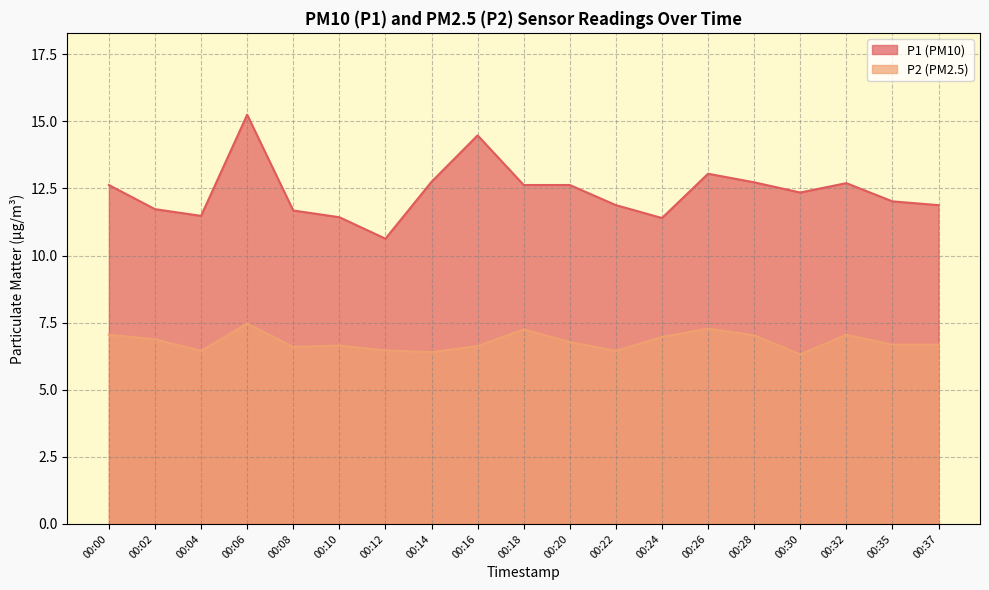

At which label does P1 reach its minimum?

00:12